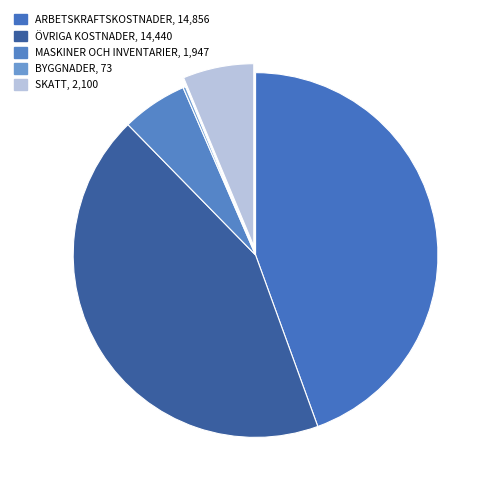

Rank the categories by value from highest to lowest.

Arbetskraftskostnader, Övriga kostnader, Skatt, Maskiner och inventarier, Byggnader